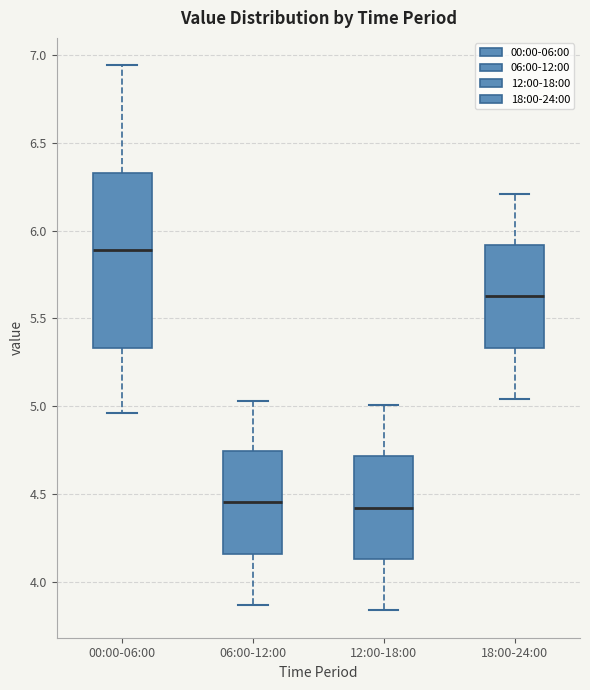

Where does the upper whisker of the box for 06:00-12:00 end on the y-axis? The values are not printed on the chart, so give them approximately, as read against the axis.

5.05